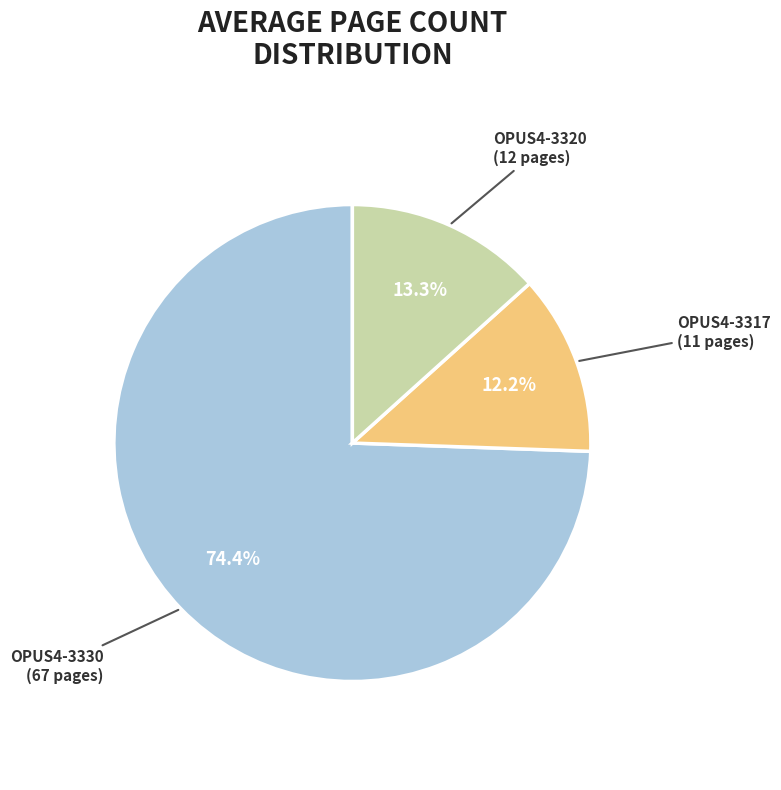

Combined, do OPUS4-3330 (67 pages) and OPUS4-3317 (11 pages) account for over 50%?

Yes